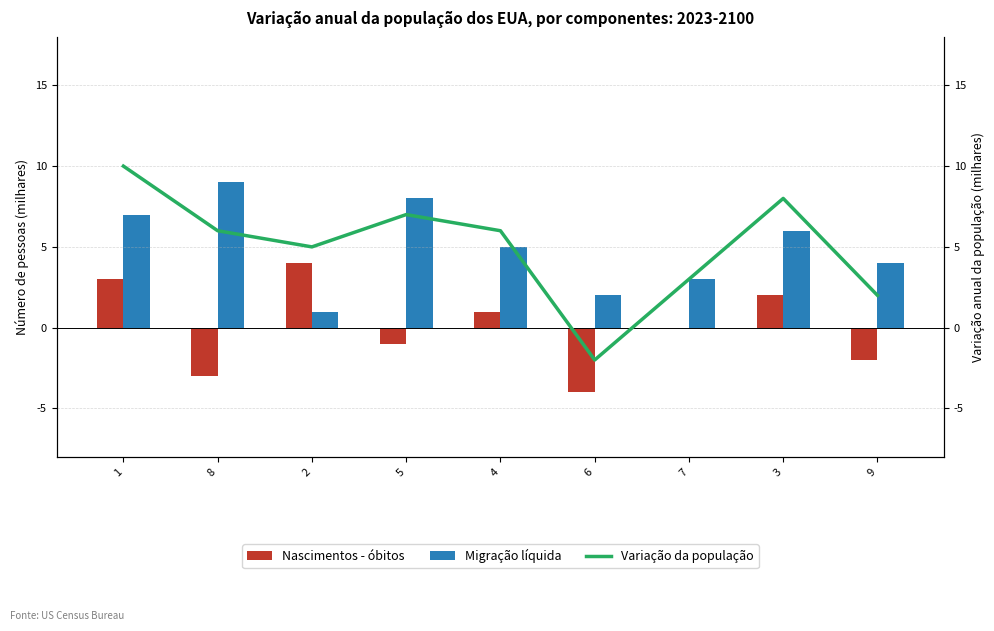

Which series has the largest total across all categories?

Migração líquida